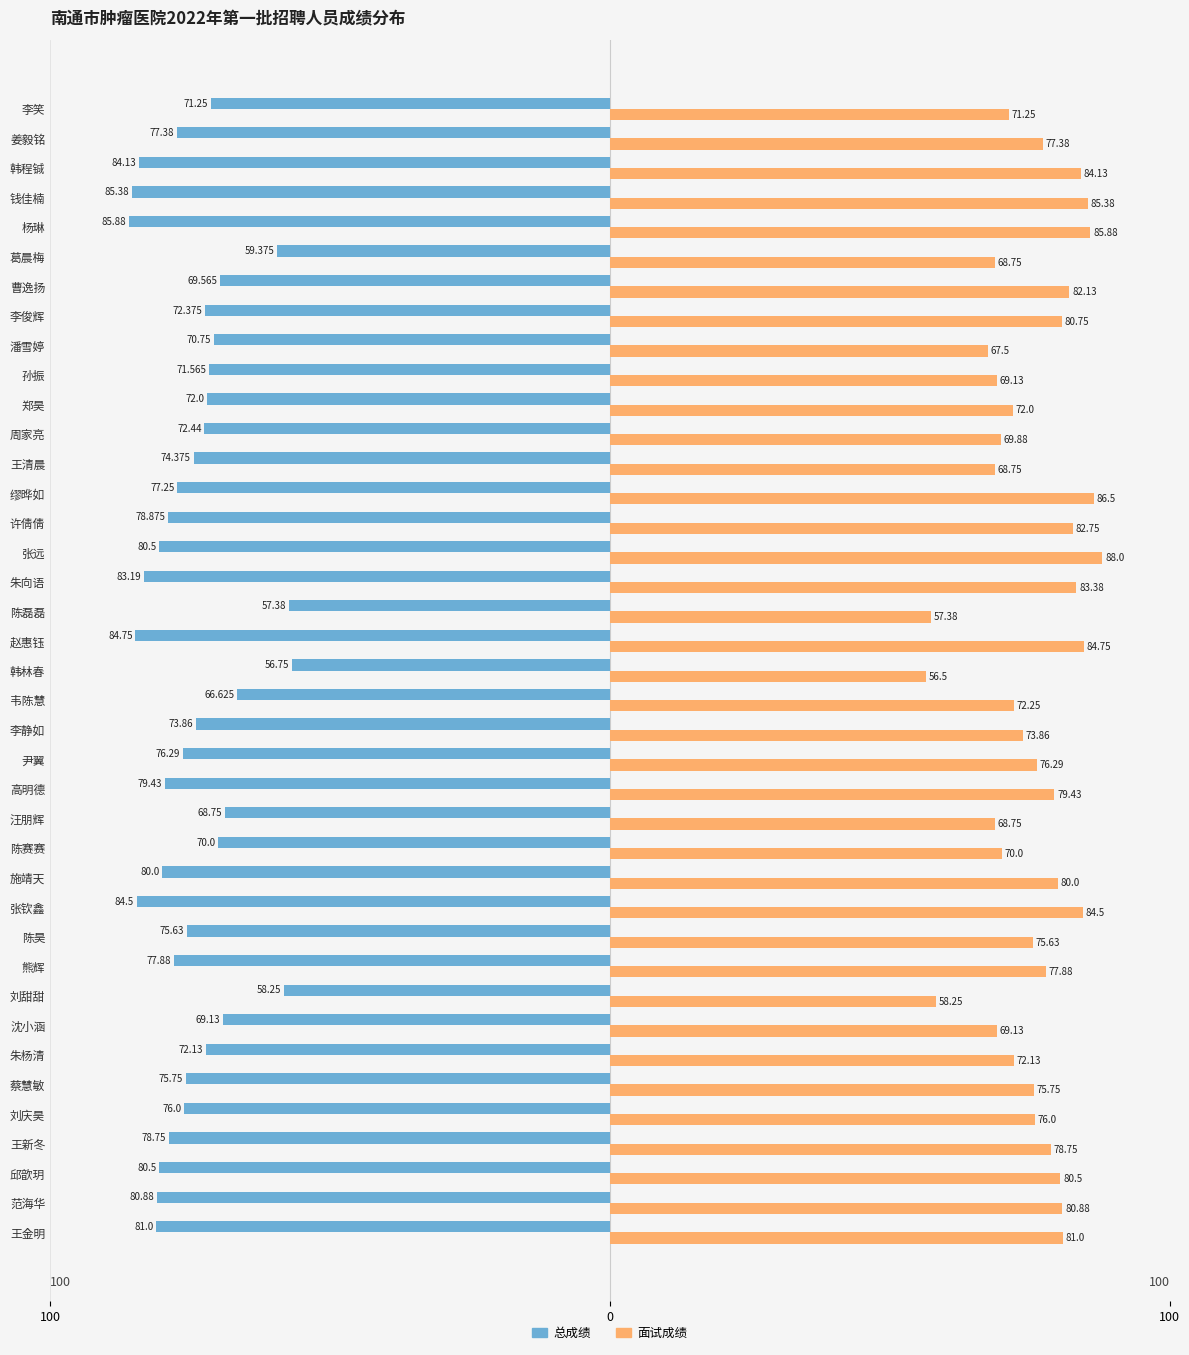

What are all the series names shown in the legend?

总成绩, 面试成绩